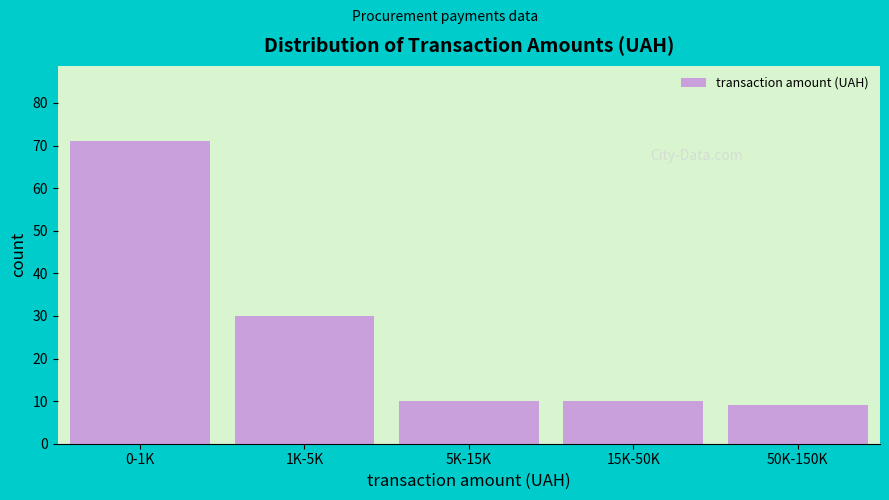

Reading left to right, list all the values displayed in this chart.

71	30	10	10	9